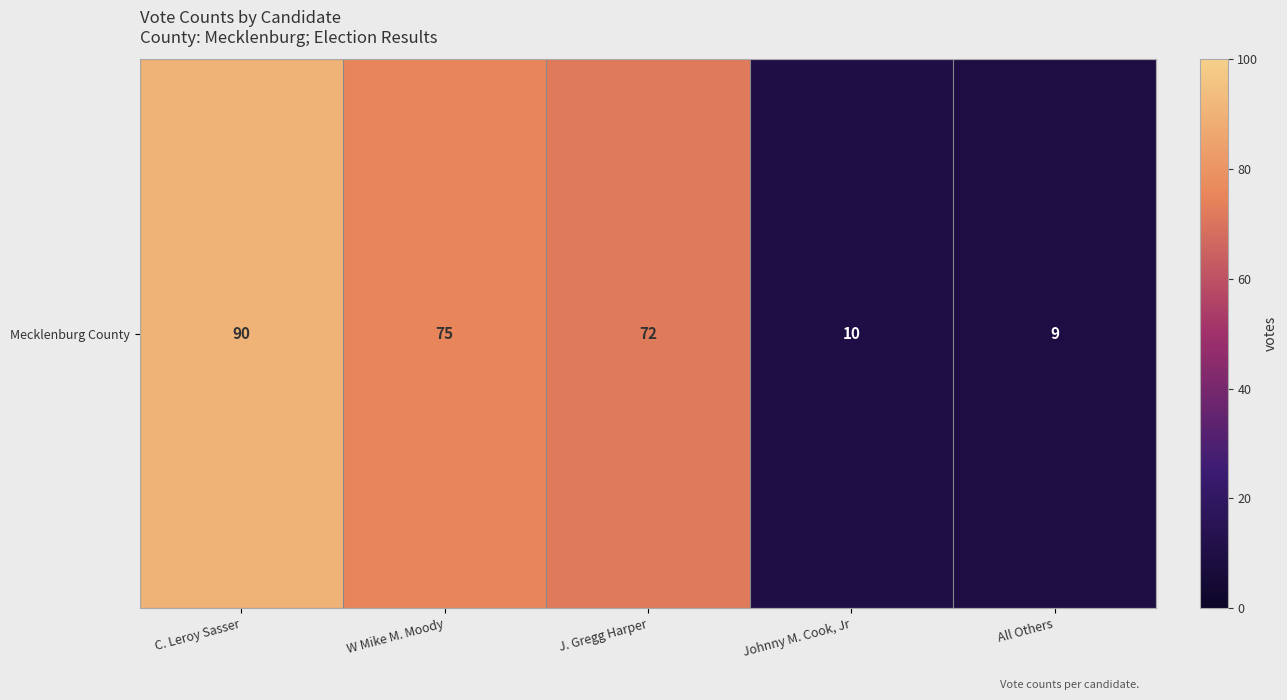

Reading left to right, extract all data points from this chart.

90	75	72	10	9